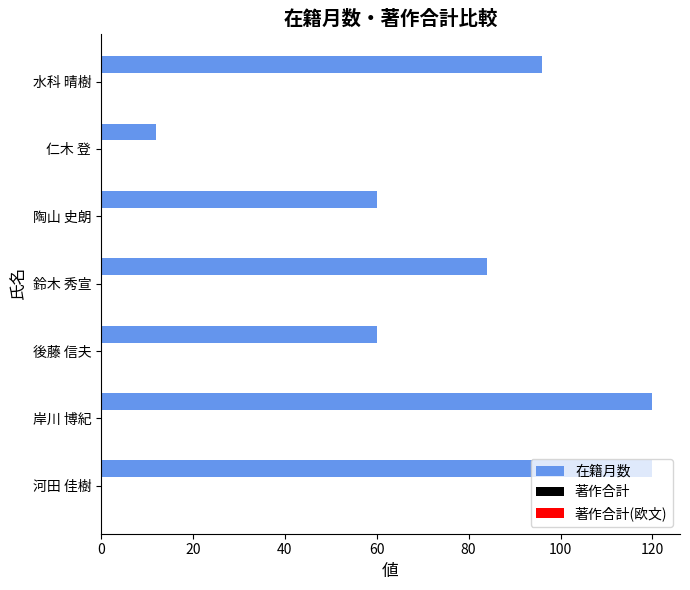

Read the value at 水科 晴樹.

96